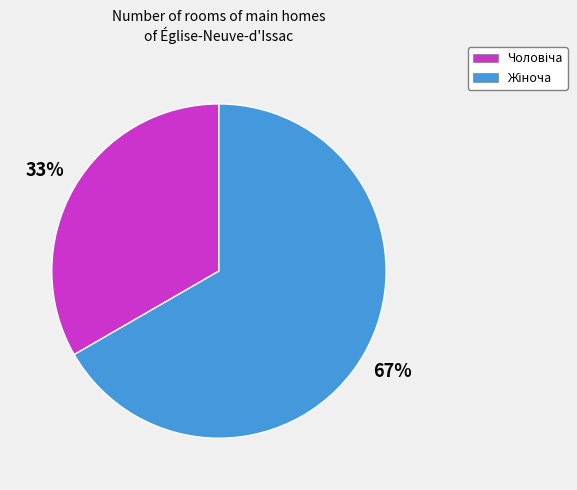

Does any single category account for the majority?

Yes